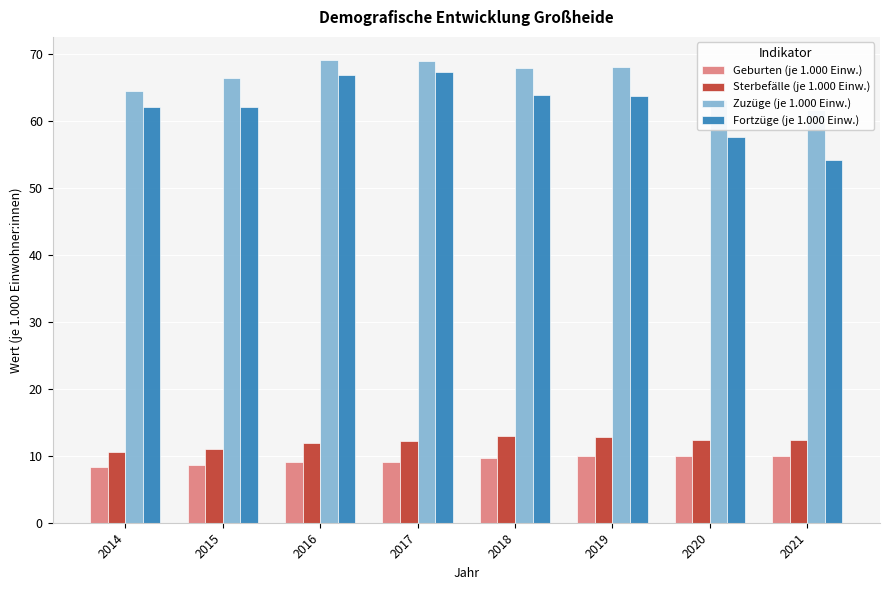

Are the bars horizontal?

No